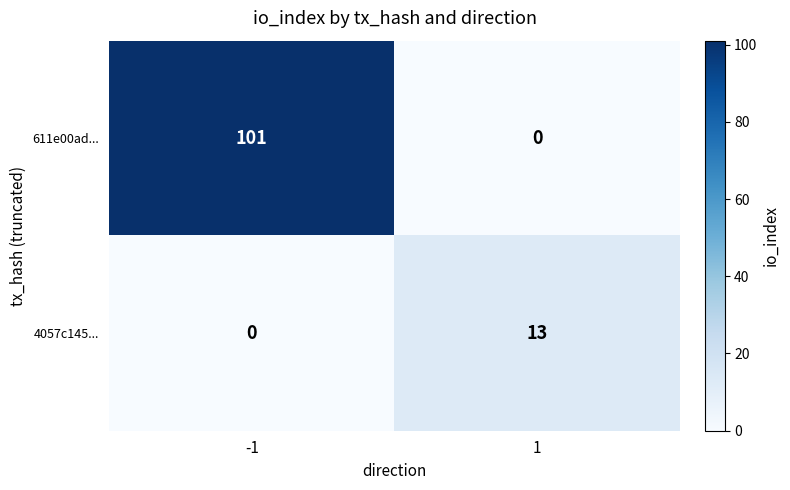

What is the sum of the 4057c145... values at -1 and 1?

13